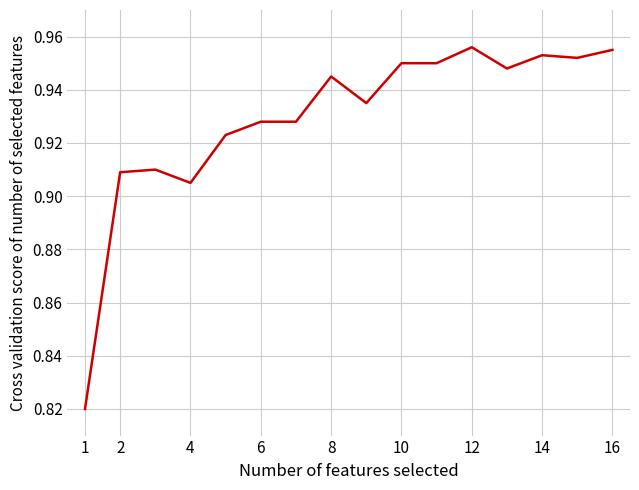

Is it true that the value at 16 is 0.5?

False